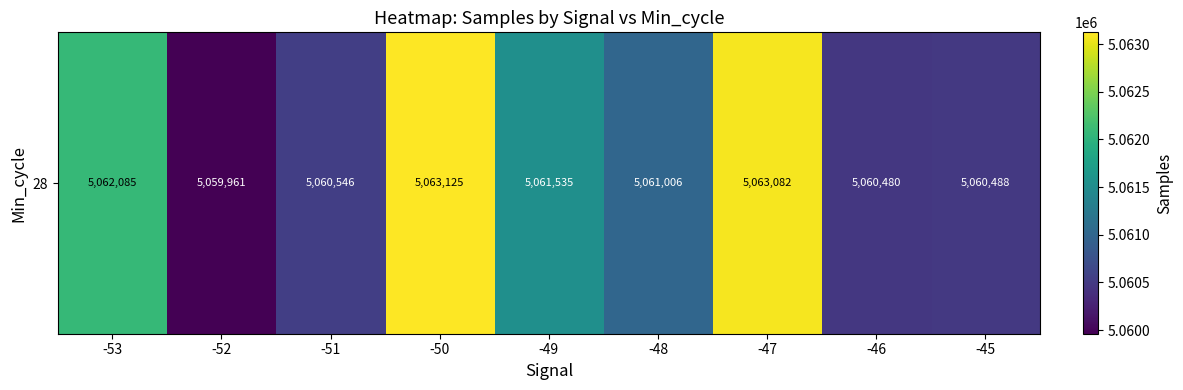

Count the number of data series in this chart.

1